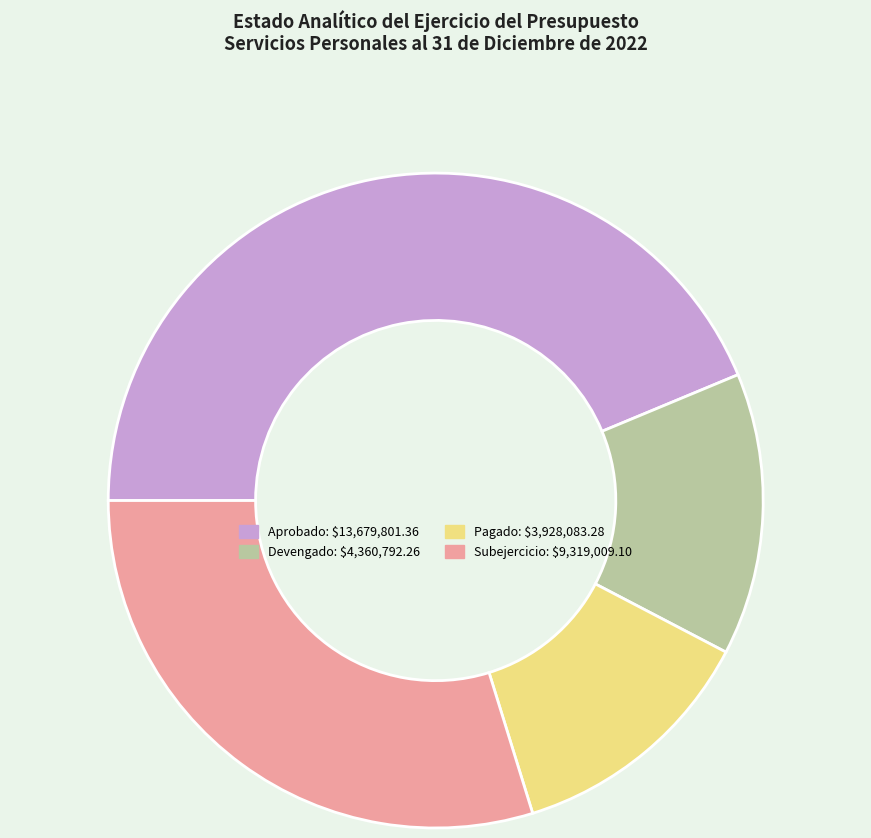

Do Aprobado and Subejercicio together represent more than half of the pie?

Yes